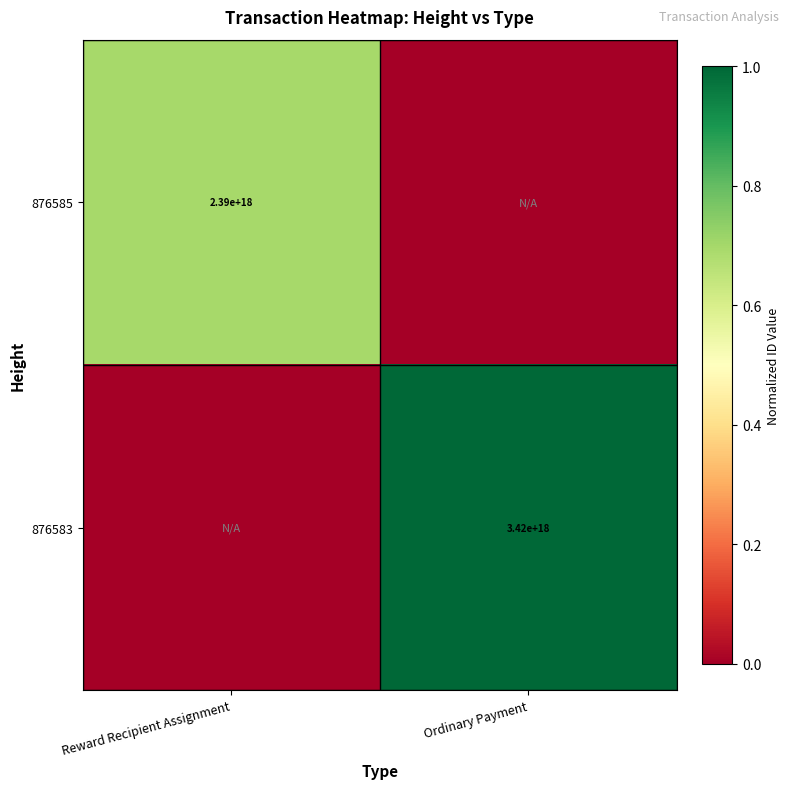

True or false: 876585 has a value of 3230754276336879616 at Reward Recipient Assignment.

False